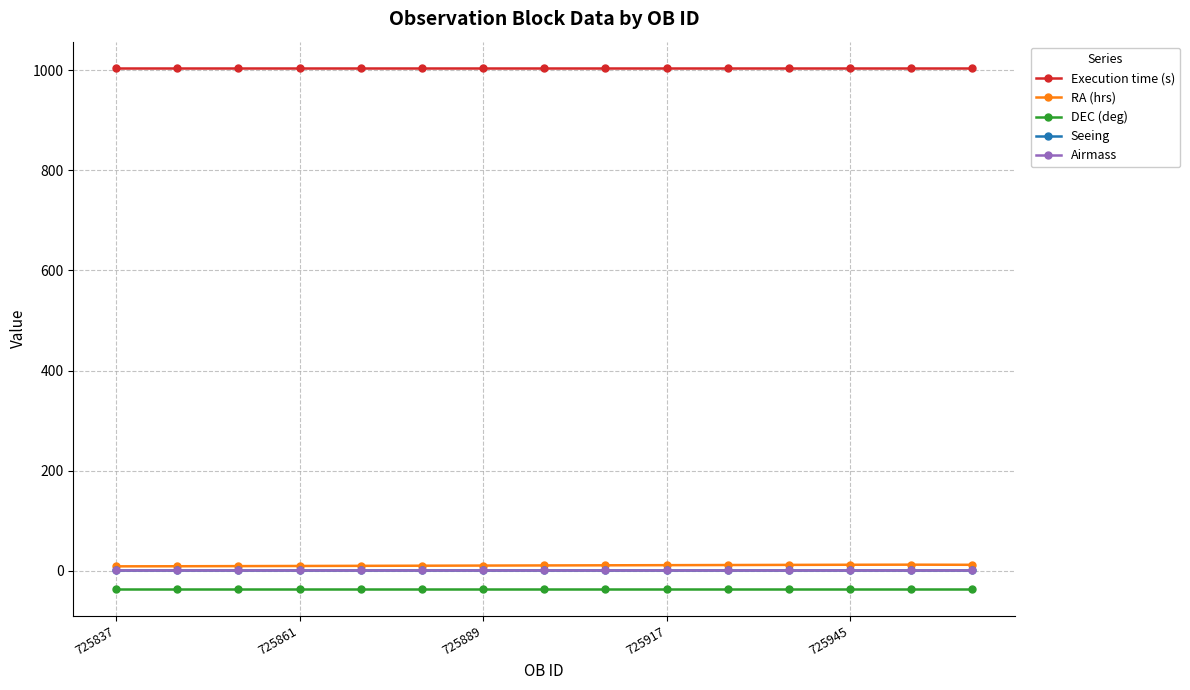

Which series has the largest total across all categories?

Execution time (s)